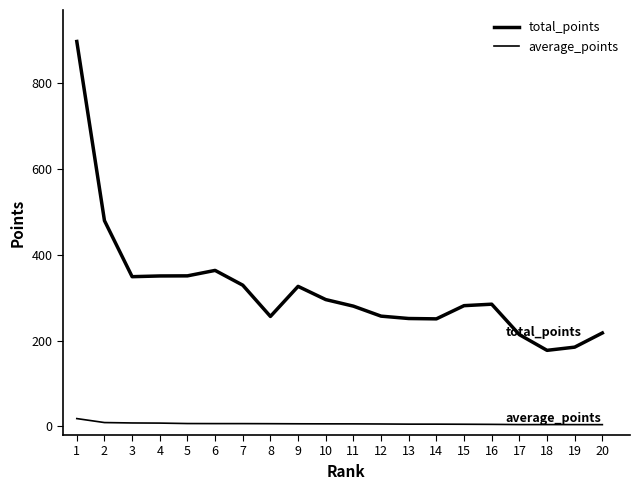

Does the chart have visible grid lines?

No